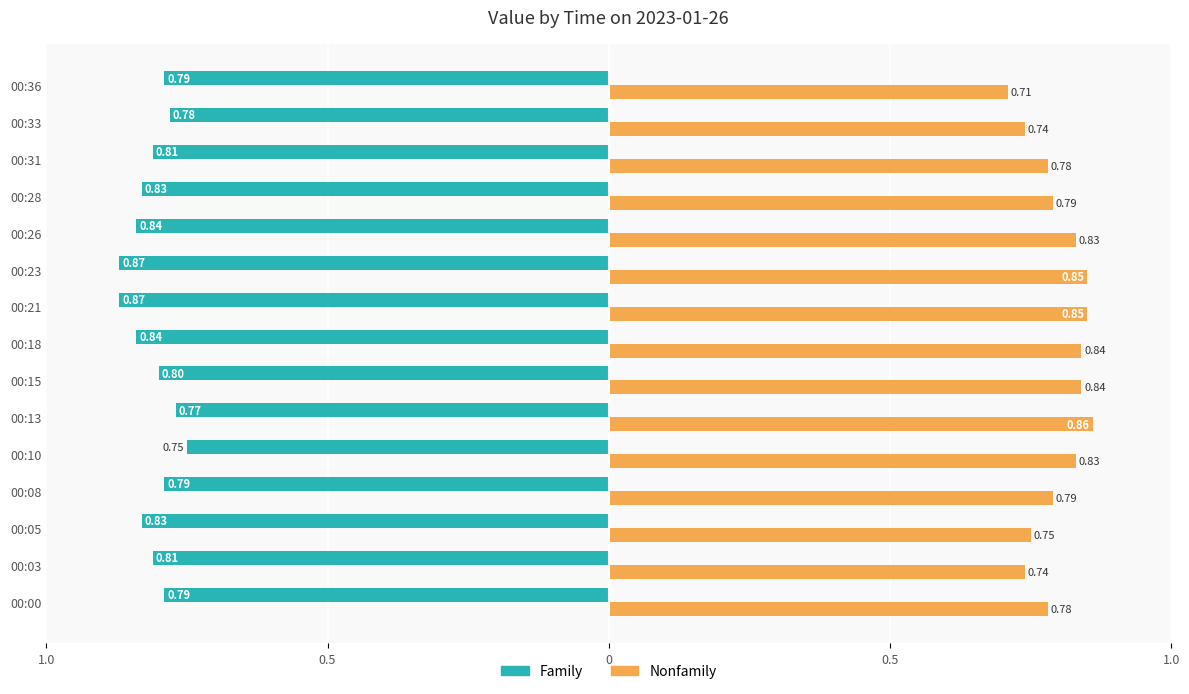

What is the value of the Nonfamily bar at the 3rd from the left?

0.8